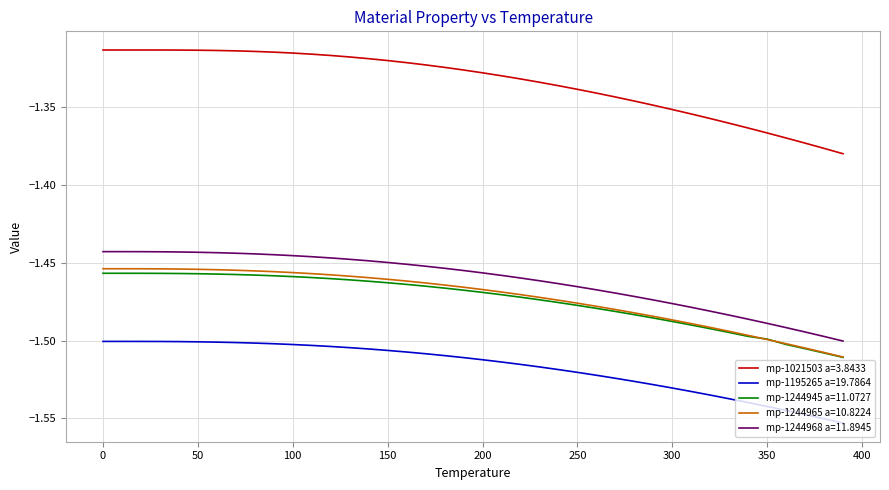

Which series has the widest spread of values?

mp-1021503 a=3.8433